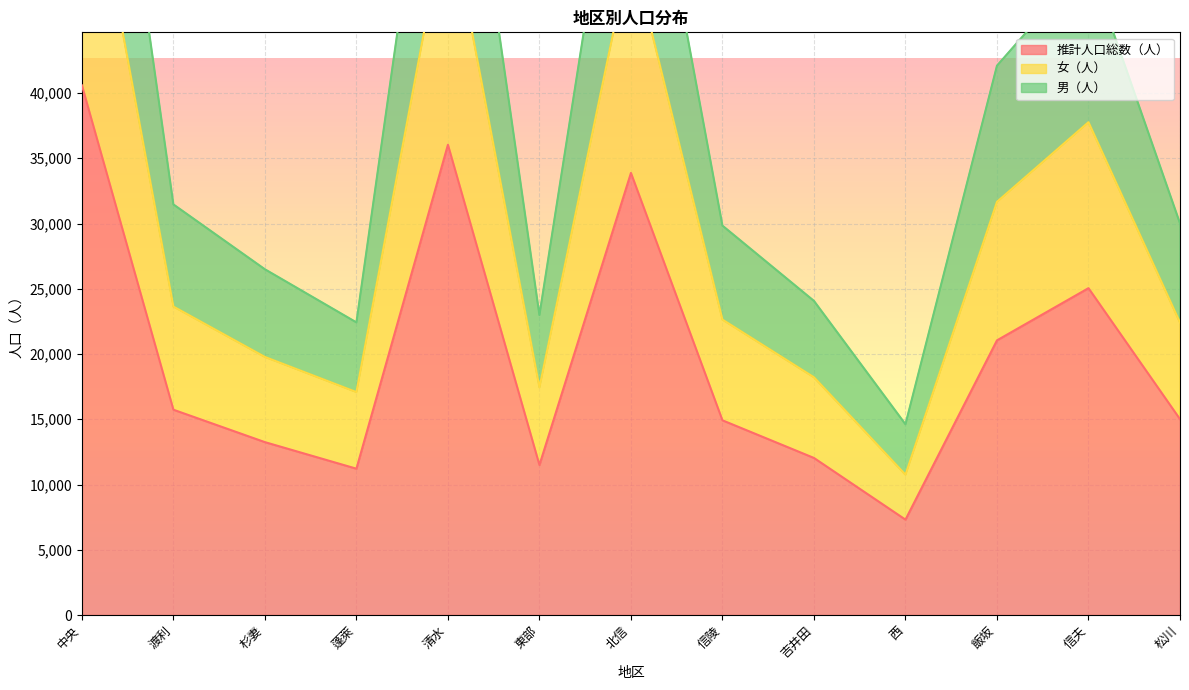

What is the difference between the second highest and minimum values in the 推計人口総数（人） series?

28726